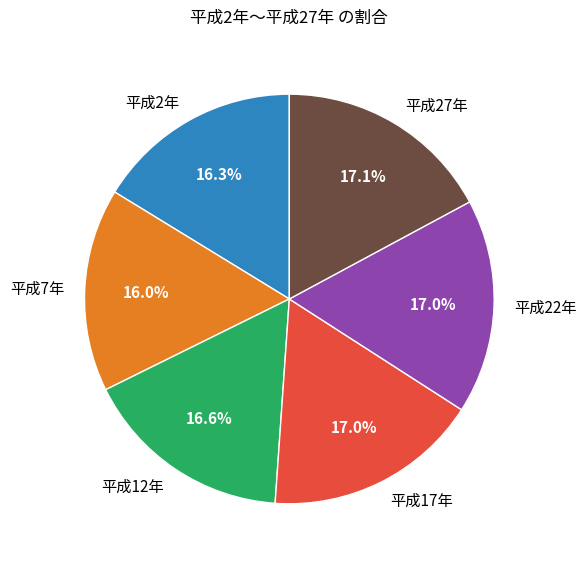

To the nearest percent, what percentage of the pie is 平成17年?

17%